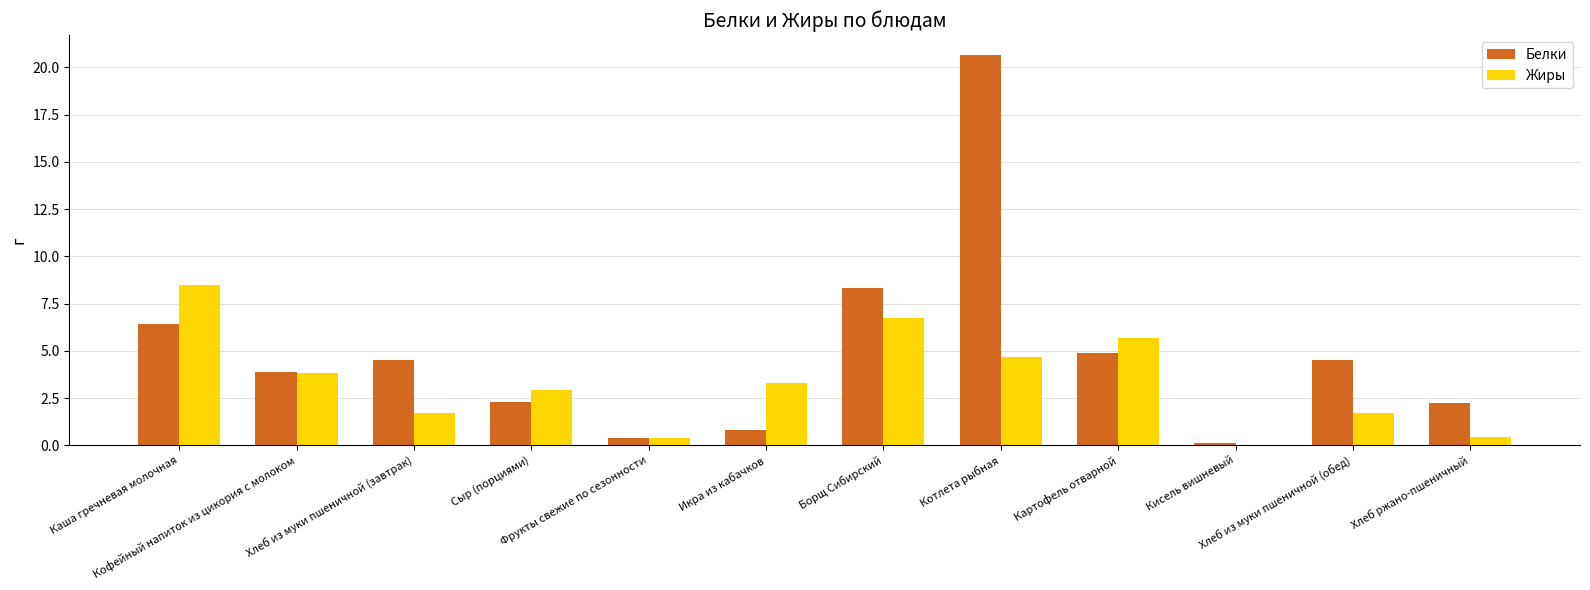

What are all the series names shown in the legend?

Белки, Жиры